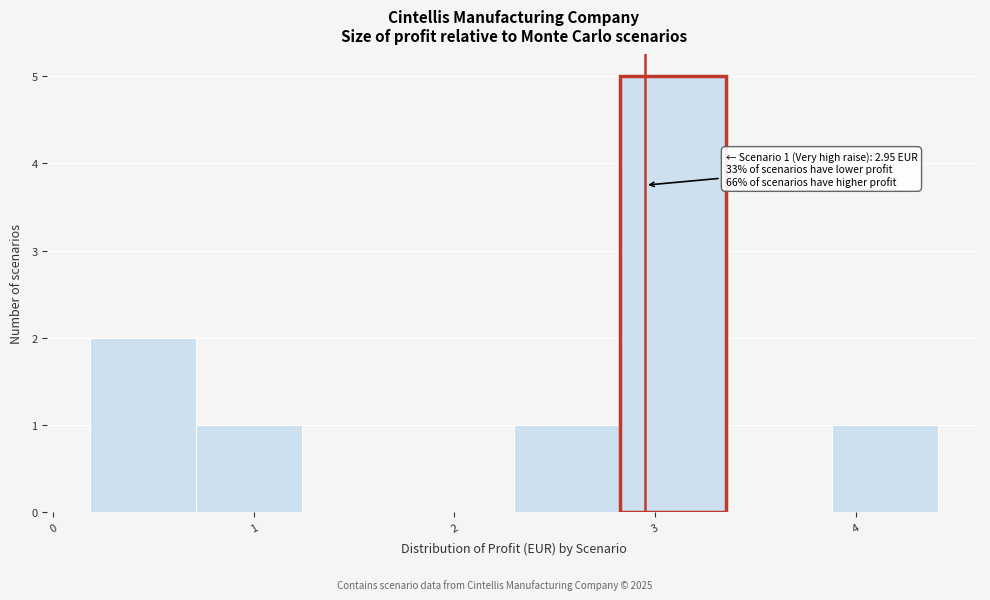

Over which range of the x-axis is the bar tallest?

2.8 to 3.4